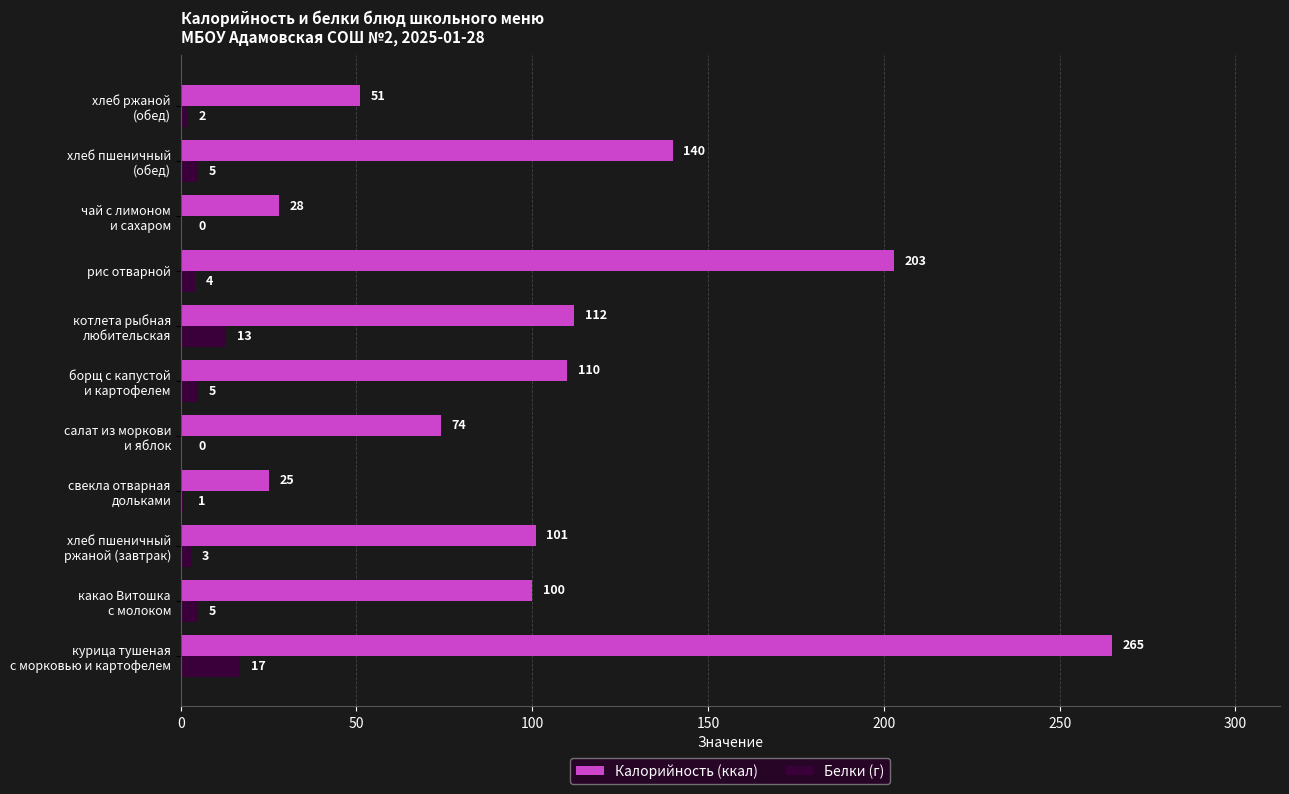

Which series has the largest total across all categories?

Калорийность (ккал)